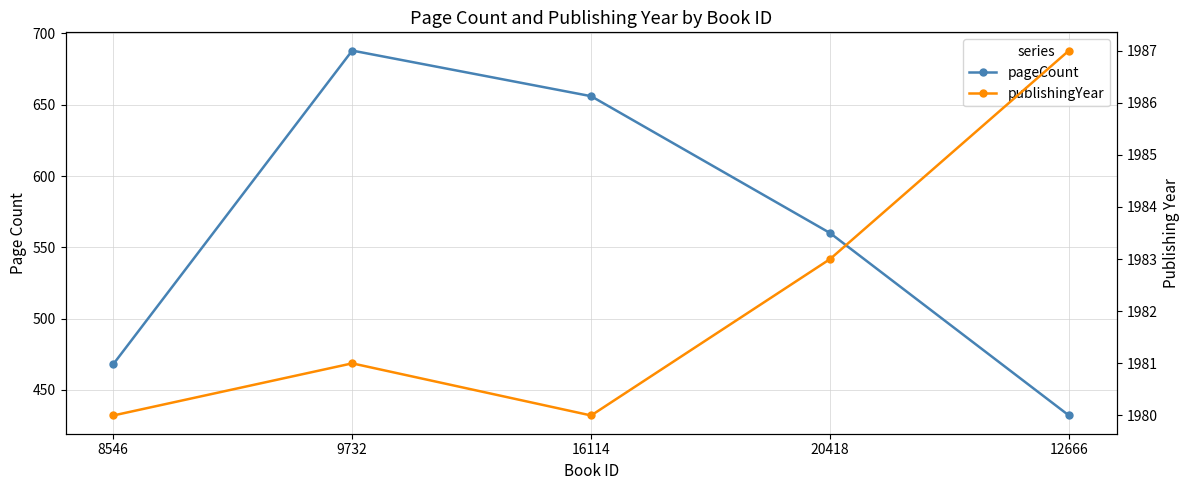

How many interior local valleys does the publishingYear series have?

1